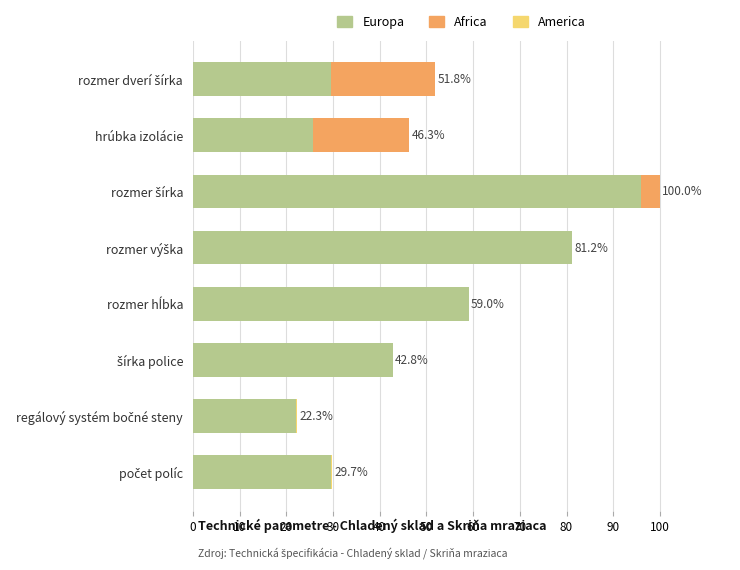

What is the average value of the Europa series?

48.2